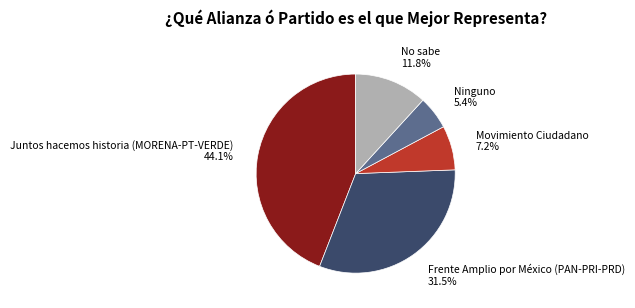

Is there any slice that represents more than half of the pie?

No